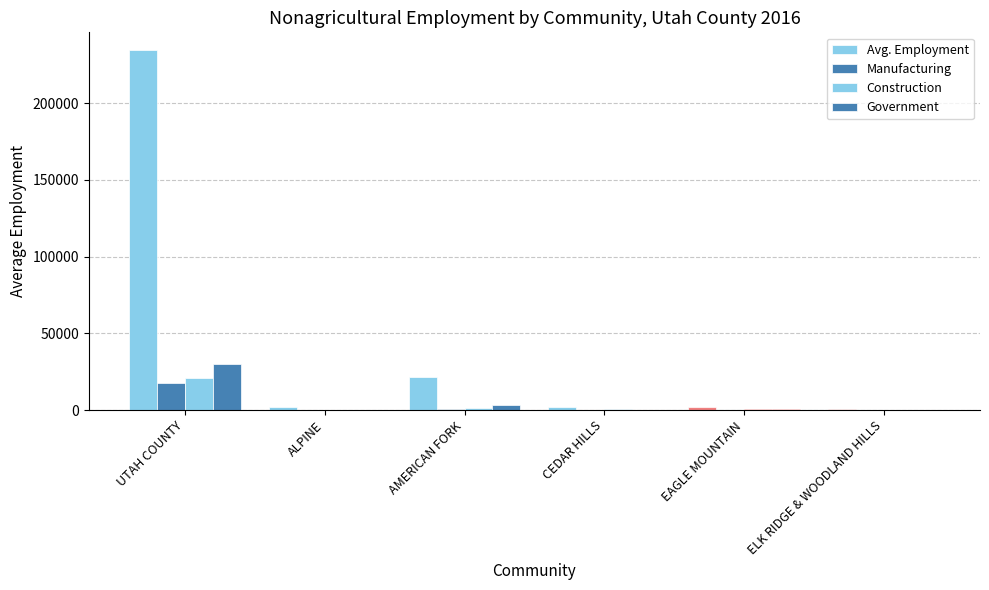

Does the chart contain stacked bars?

No